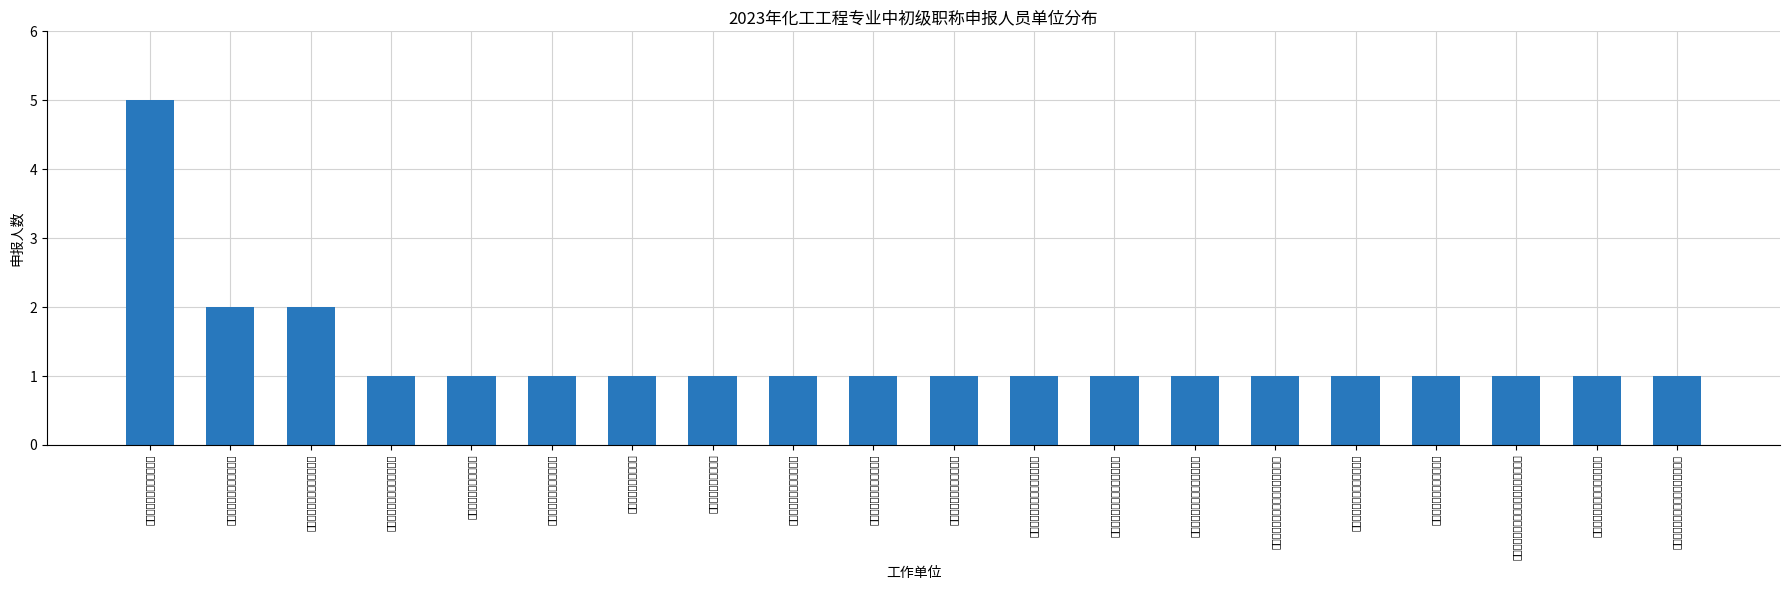

Rank the categories by value from highest to lowest.

谱尼测试集团江苏有限公司, 苏州中智人力资源有限公司, 江苏安胜达安全科技有限公司, 麦德美科技（苏州）有限公司, 苏州高迈新能源有限公司, 苏州联实检测技术有限公司, 苏州生益科技有限公司, 苏州旭创科技有限公司, 苏州东南药业股份有限公司, 综研化学（苏州）有限公司, 瑞环（苏州）环境有限公司, 江苏赛扬精工科技有限责任公司, 江苏康达检测技术股份有限公司, 江苏南大光电材料股份有限公司, 林德电子特种气体（苏州）有限公司, 宝时得科技（中国）有限公司, 可隆化工（苏州）有限公司, 北京外企德科人力资源服务苏州有限公司, 中新和顺环保（江苏）有限公司, 上海外服苏州人力资源服务有限公司